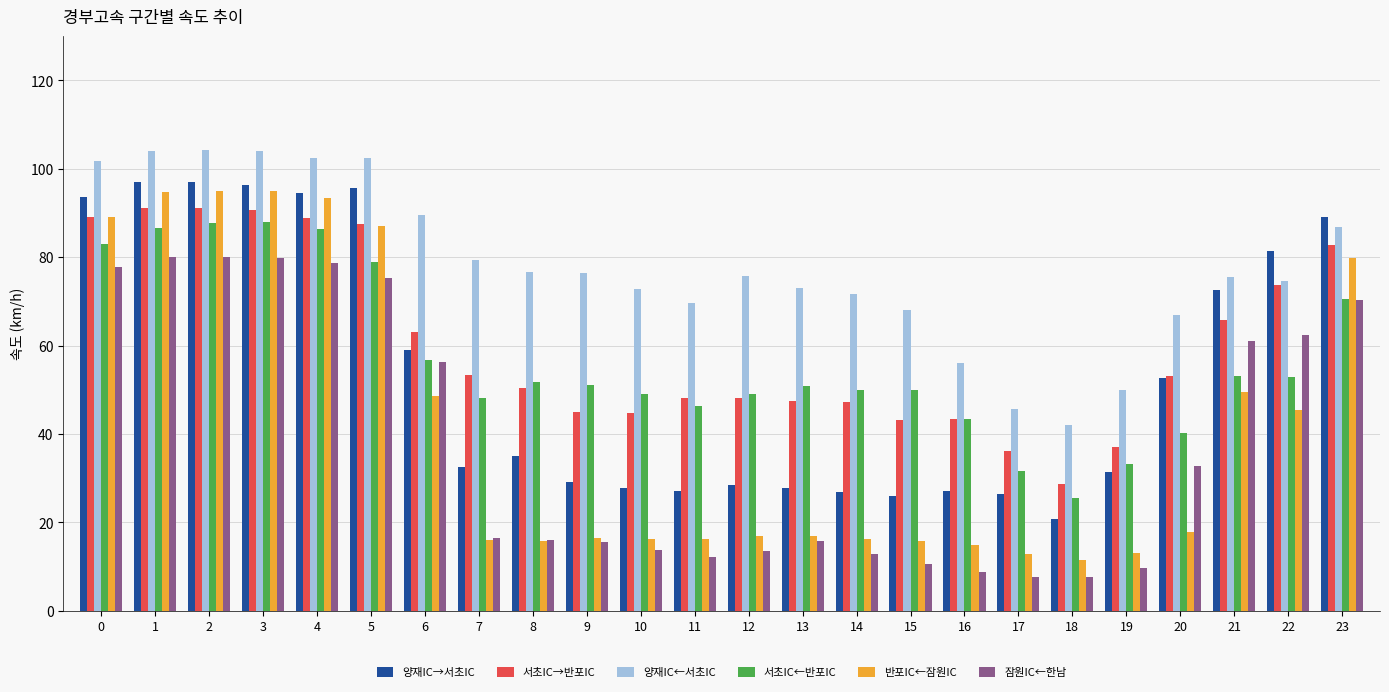

What is the difference between the second highest and minimum values in the 서초IC←반포IC series?

62.2